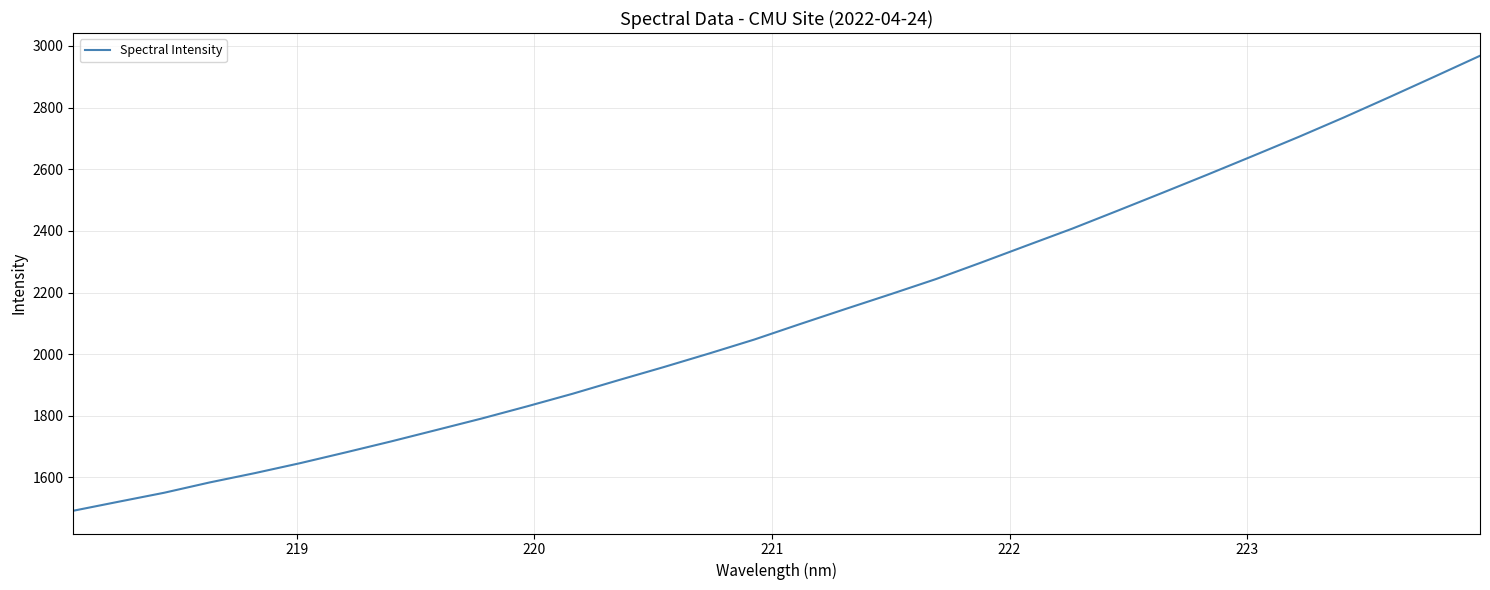

What is the difference between the maximum and minimum values?

1476.2